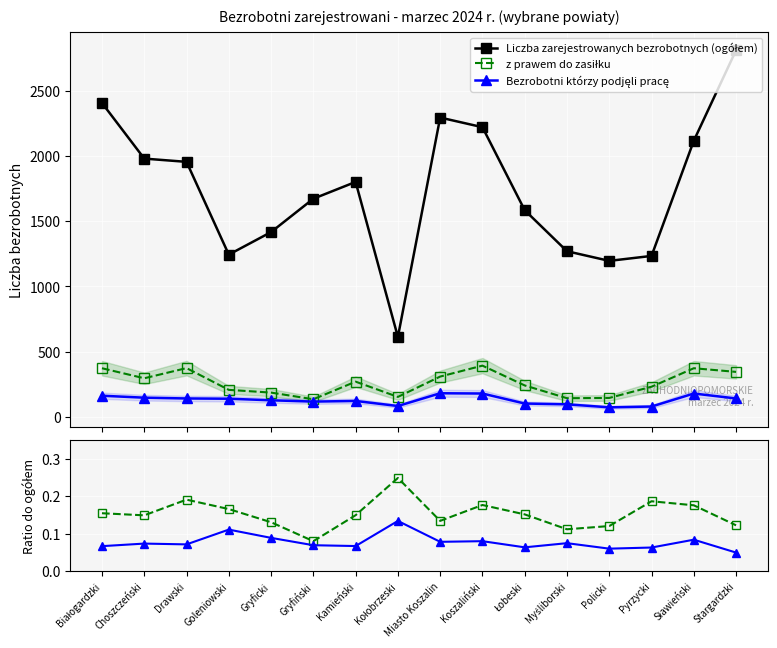

What is the value of the Liczba zarejestrowanych bezrobotnych (ogółem) point at the 7th from the left?

1802.0